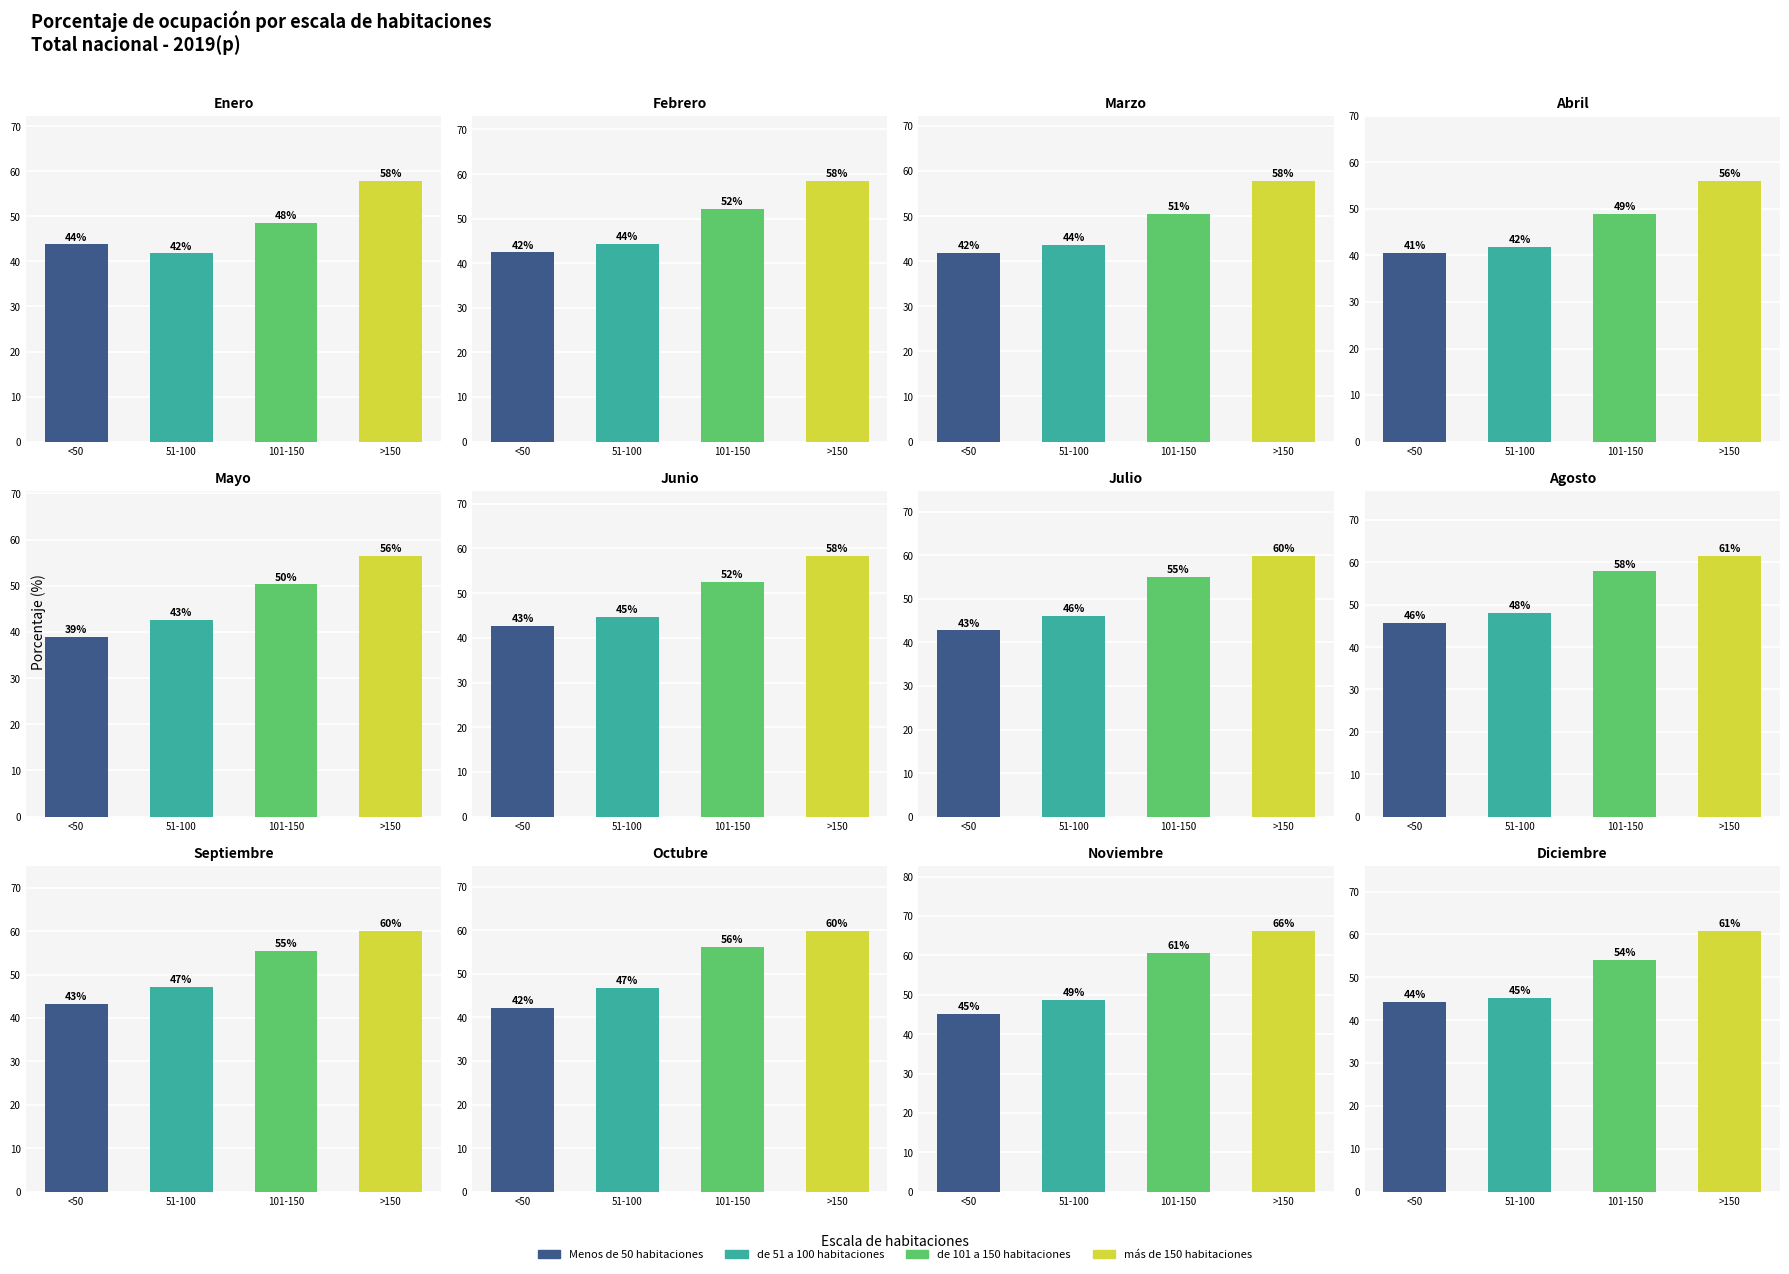

What is the minimum value for de 51 a 100 habitaciones?

41.8